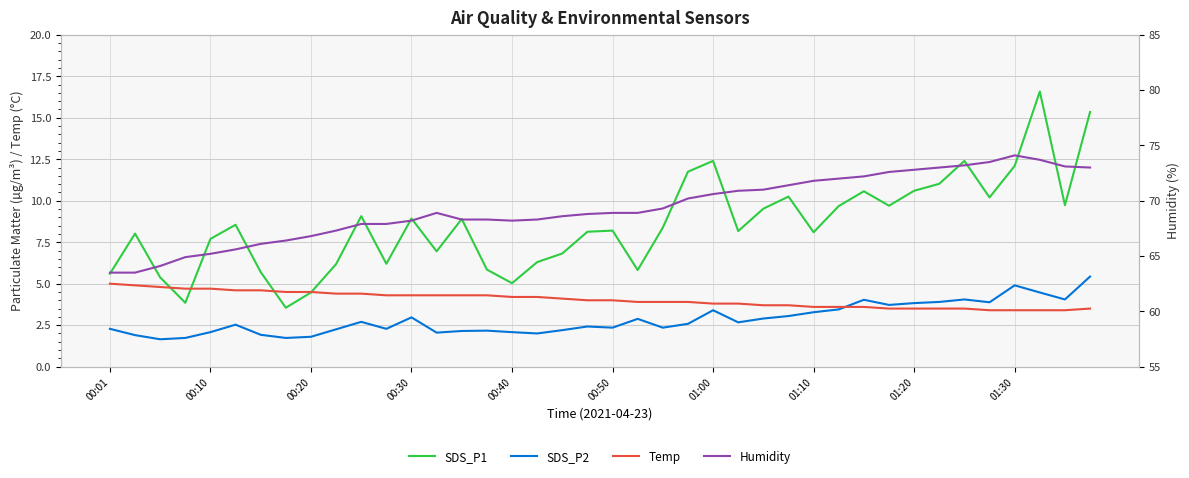

True or false: SDS_P2 has more than 0 points higher than both neighbors.

True